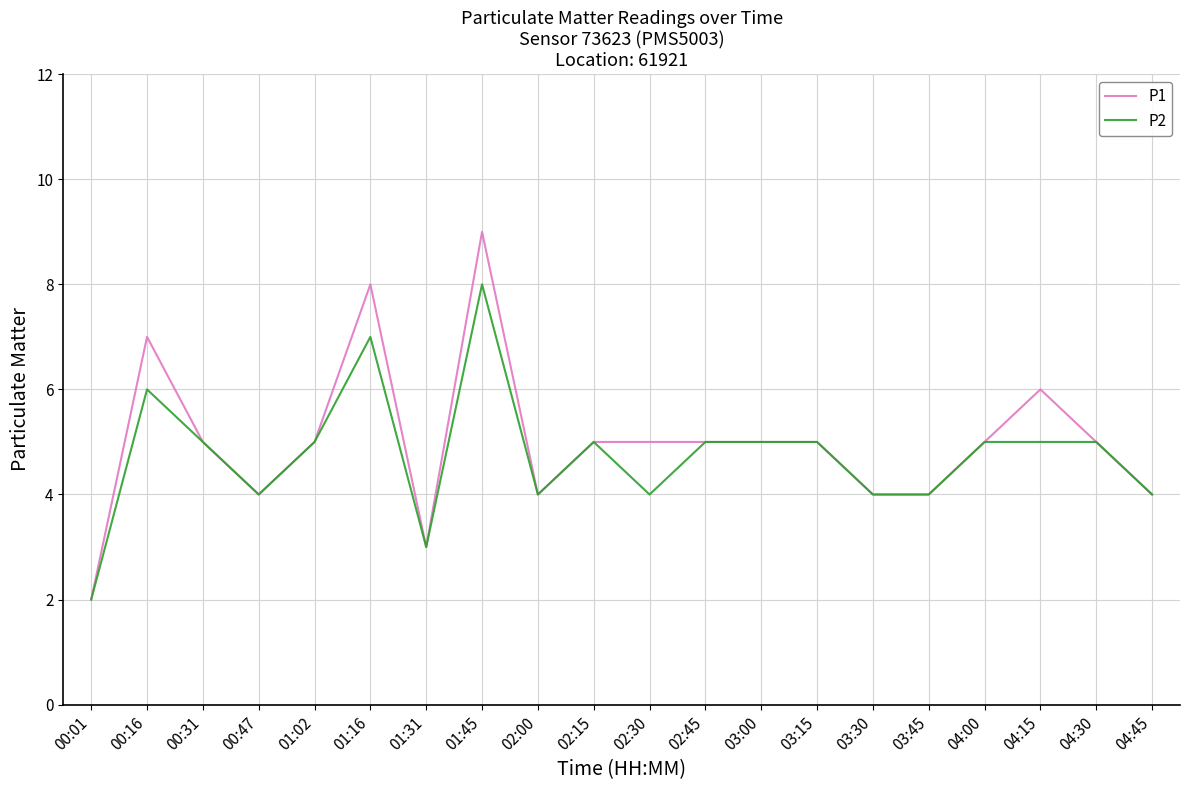

Does the chart display data point markers on the line(s)?

No